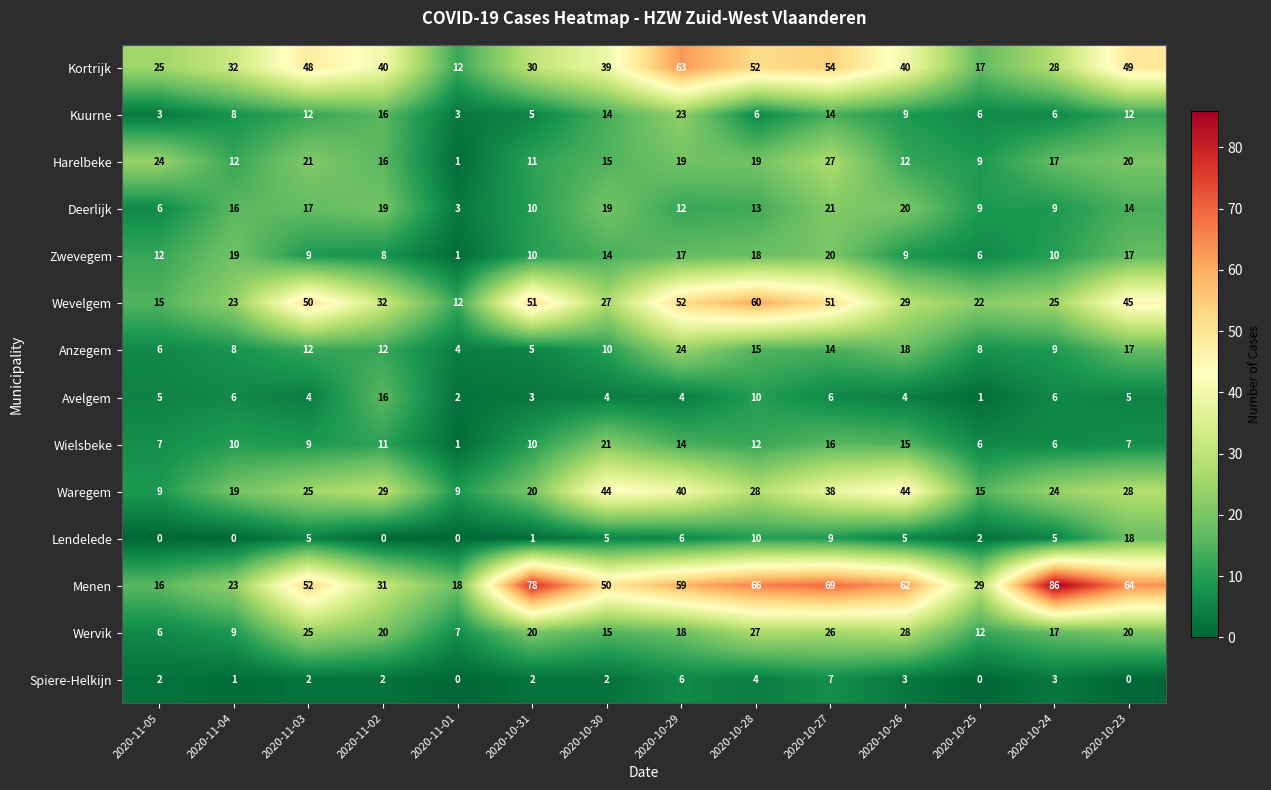

What is the difference between the maximum and second lowest values in the Zwevegem series?

14